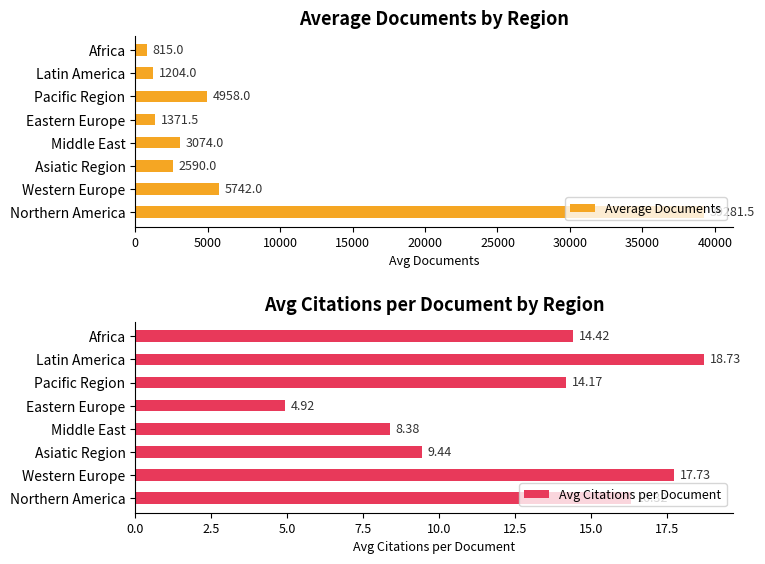

Where is Avg Citations per Document nearest to the value 11?

Asiatic Region